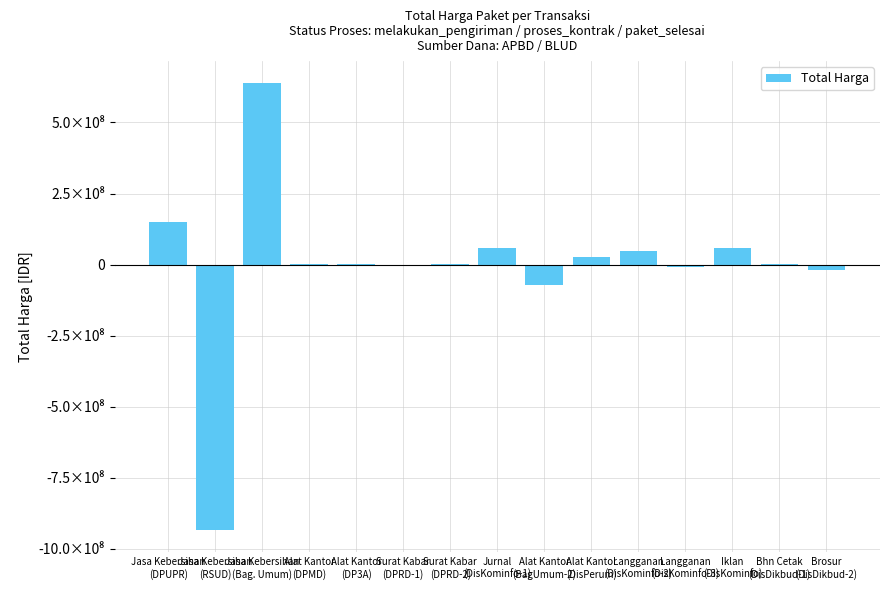

Are the bars grouped side by side (vs. stacked)?

No